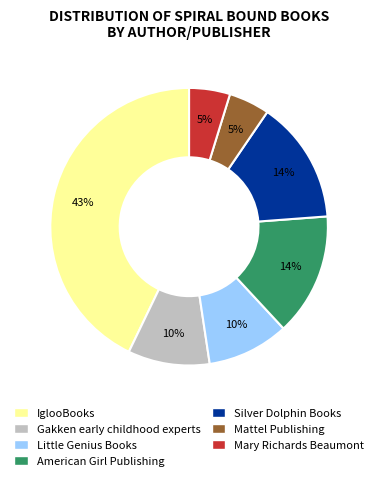

To the nearest percent, what is the difference between the largest and smallest slice percentages?

38%